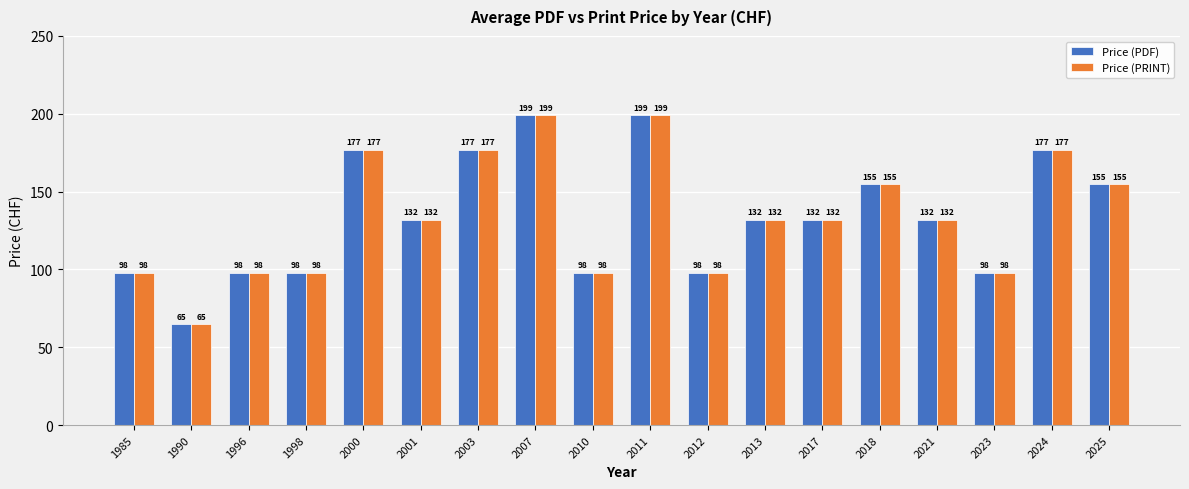

Does the chart contain any negative values?

No